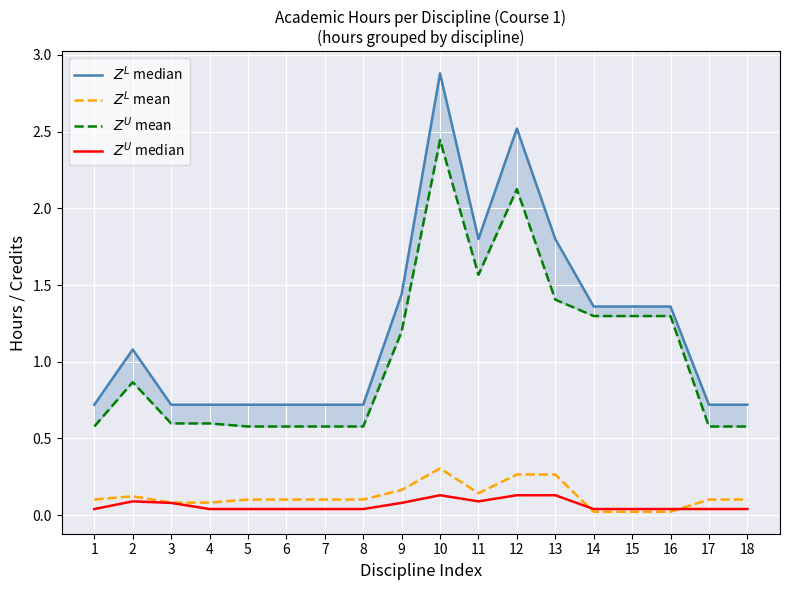

Where is $Z^L$ median nearest to the value 1?

2